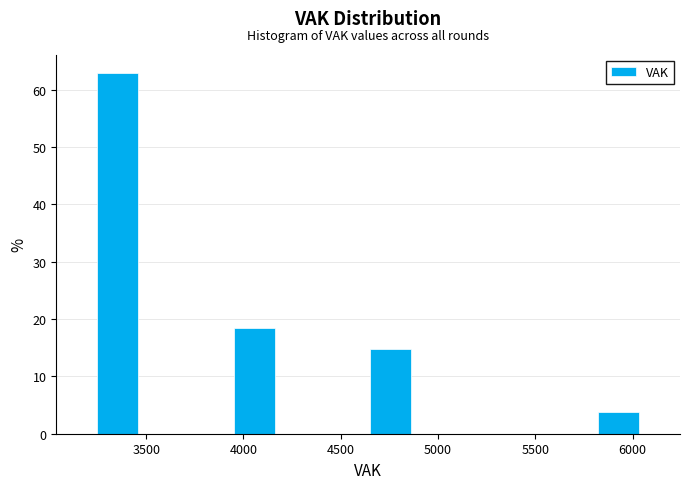

What is the height of the bar covering 4650 to 4850 on the x-axis? Neither the bar edges nor the heights are printed on the chart, so give them approximately, as read against the axes.

15